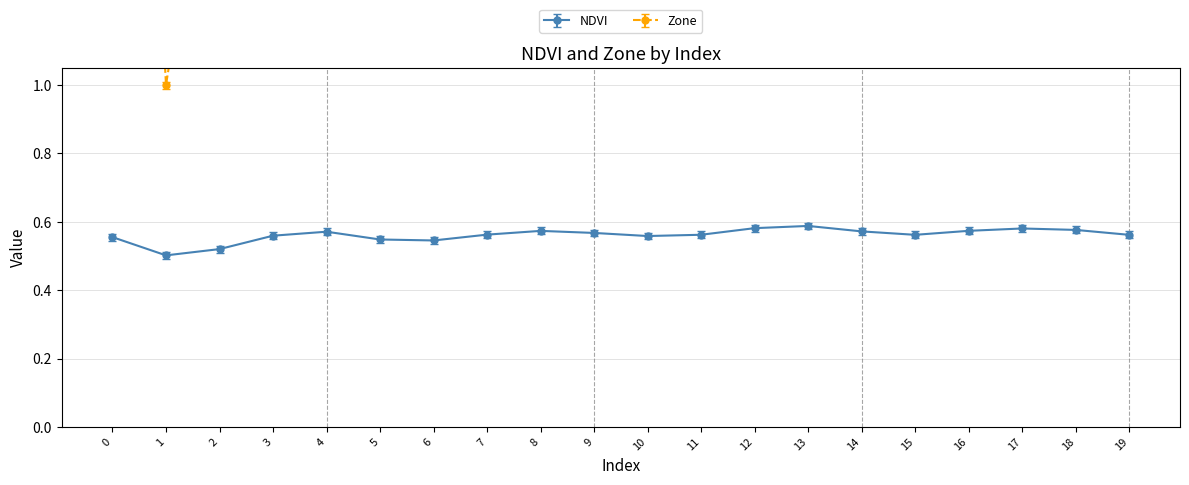

Is the value of Zone at 4 greater than the value of NDVI at 14?

Yes